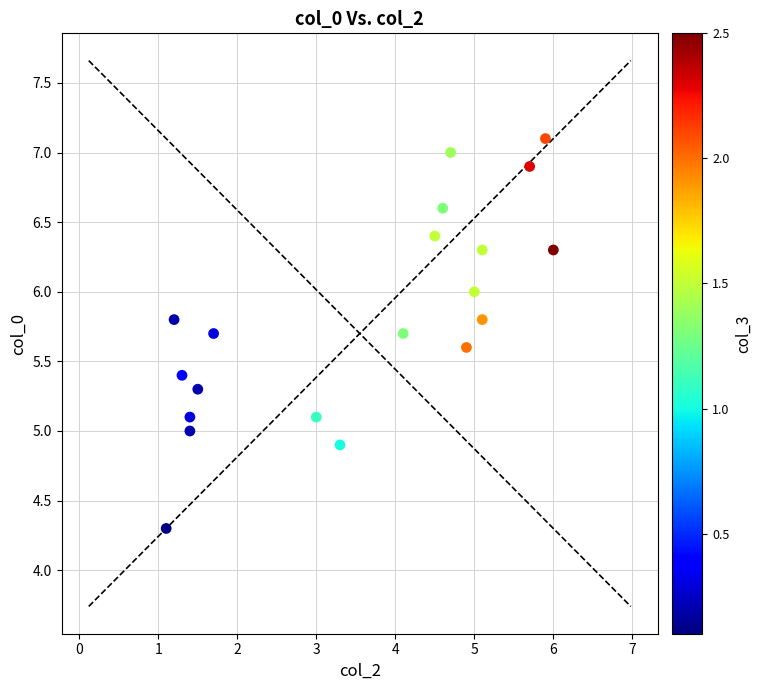

What is the range of Y values (max minus min)?

2.8